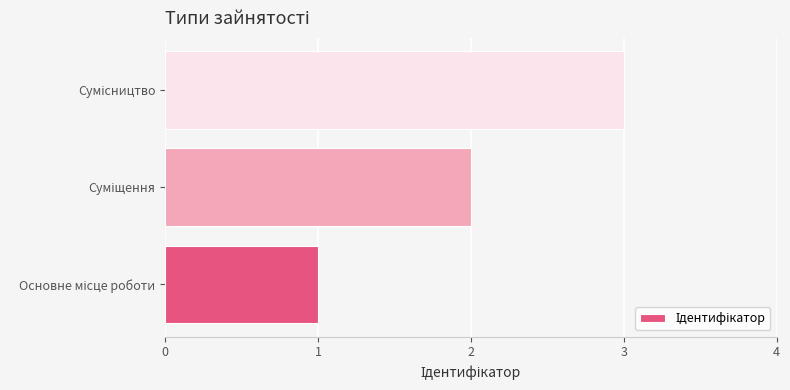

What is the greatest value displayed?

3